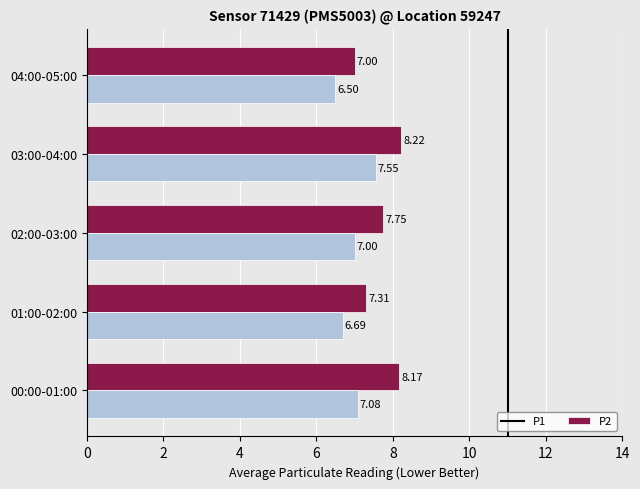

At how many categories does at least one series exceed 6?

5